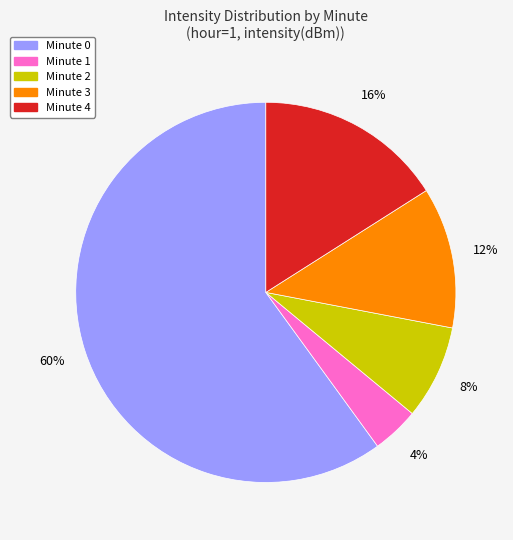

Count the number of slices in the pie.

5